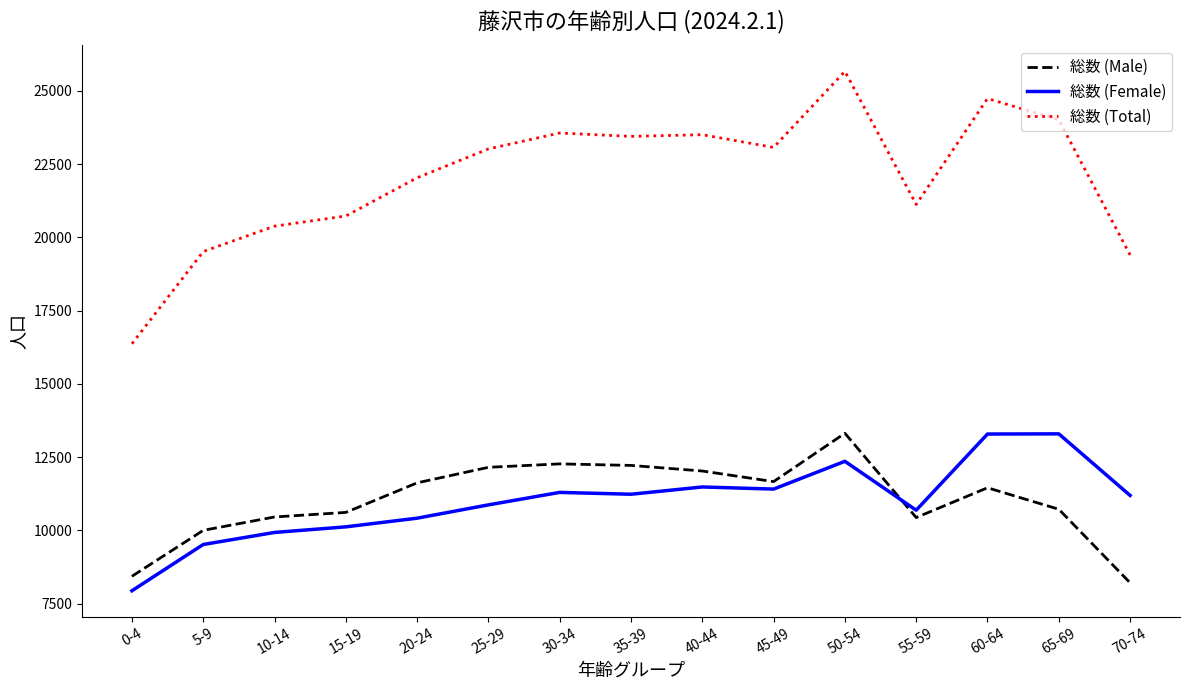

What is the lowest value of the 総数 (Total) series?

16366